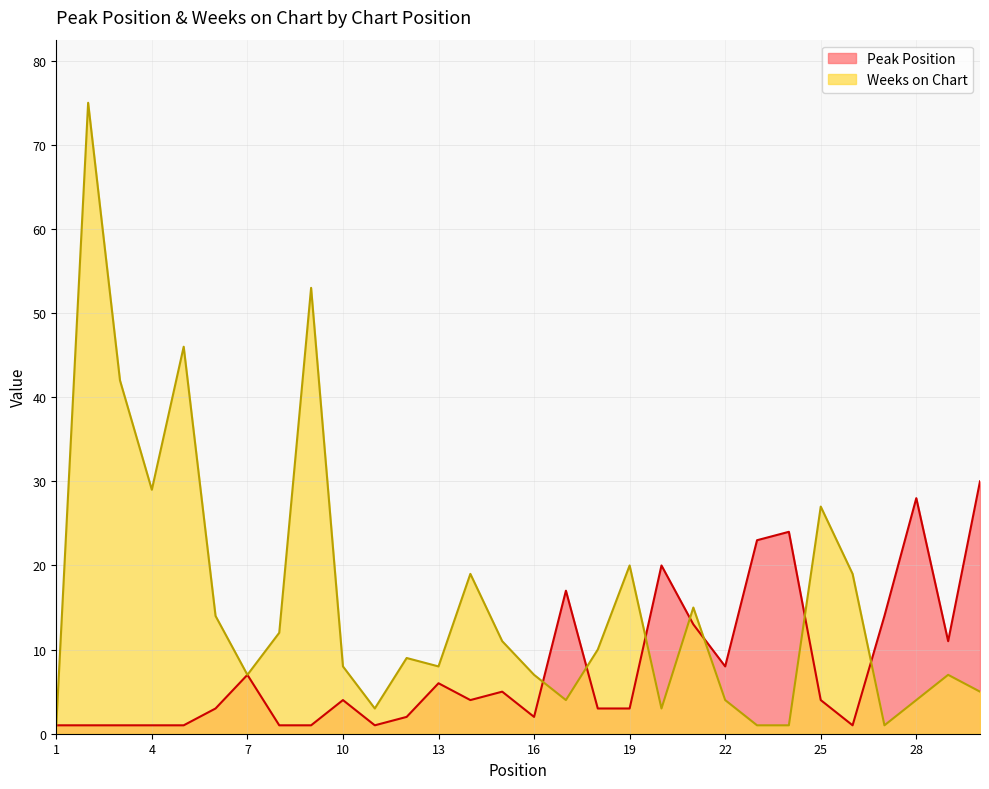

What is the maximum value for Weeks on Chart?

75